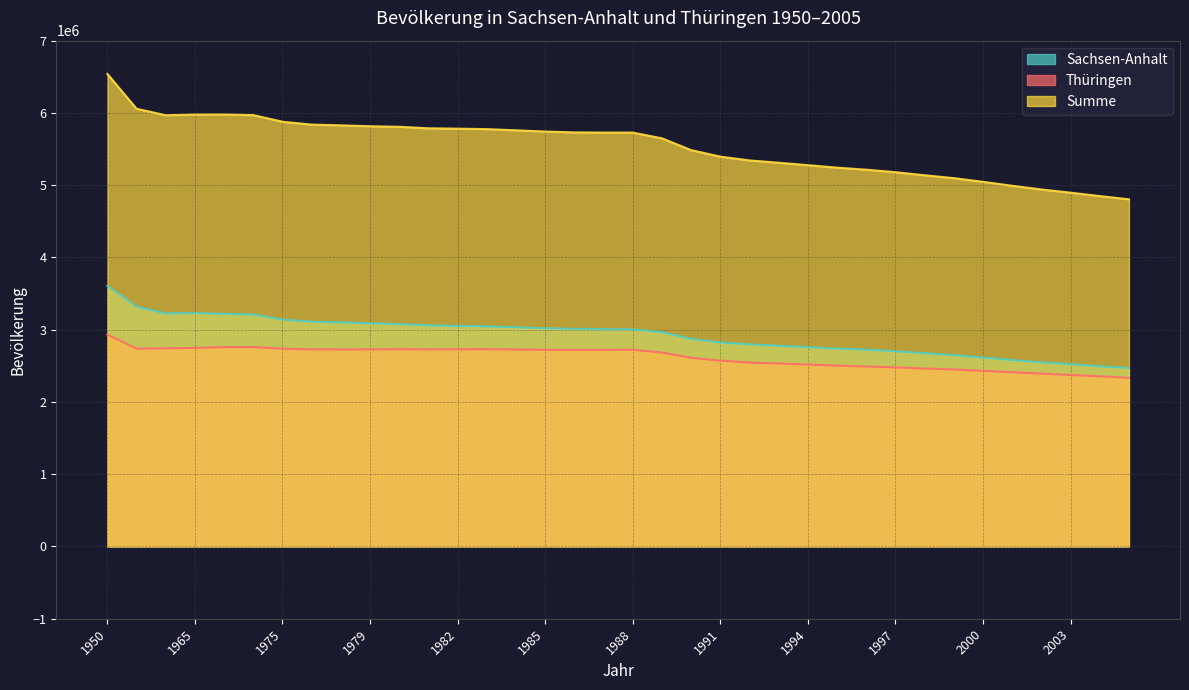

The value of Summe at 1997 is 7133314. True or false?

False